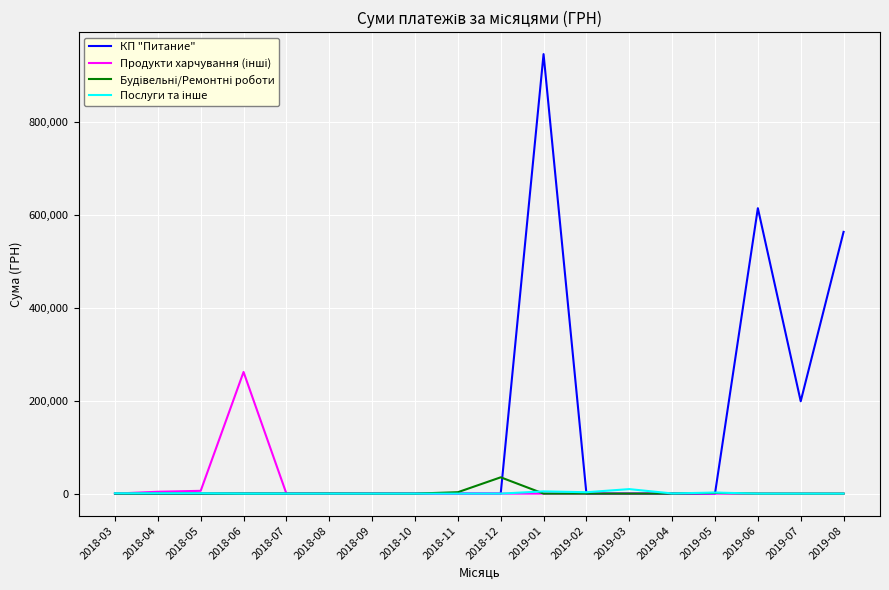

Which series has the widest spread of values?

КП "Питание"